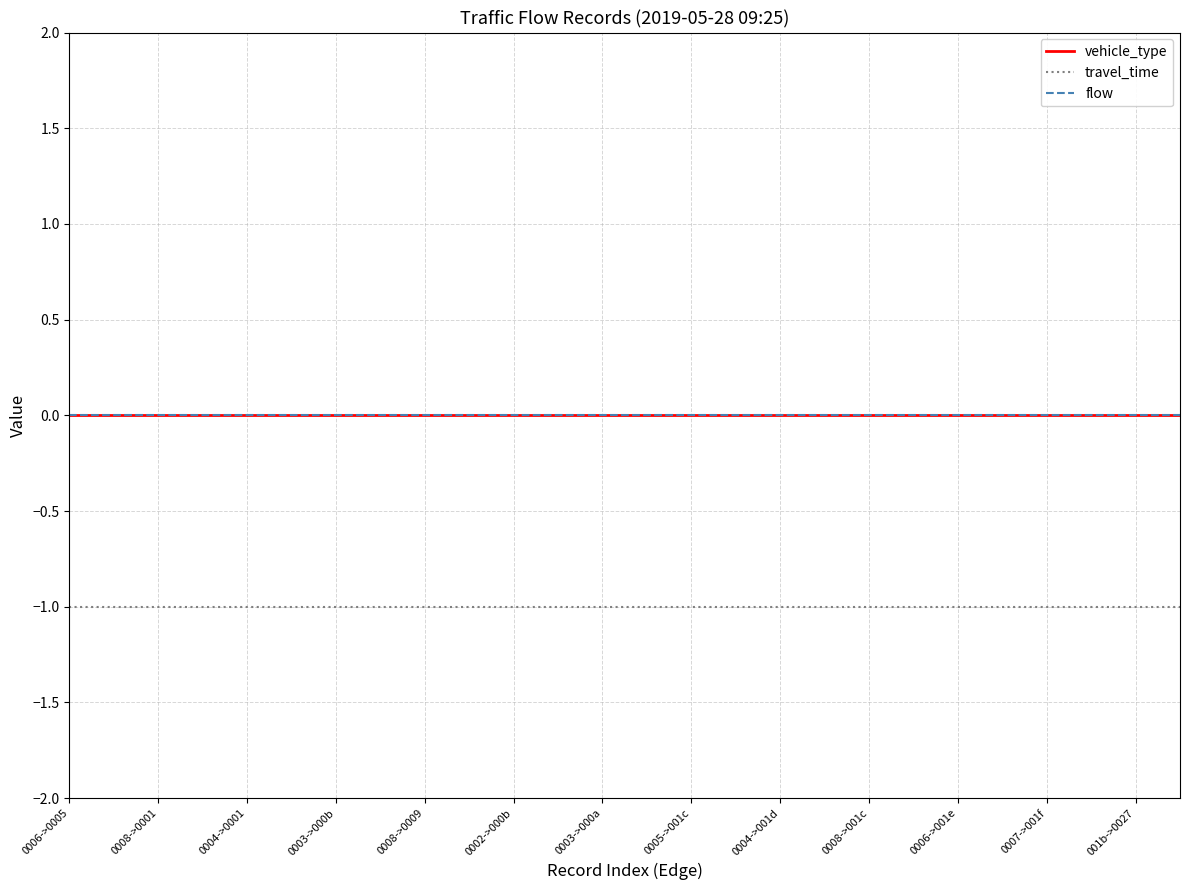

Does the chart have visible grid lines?

Yes